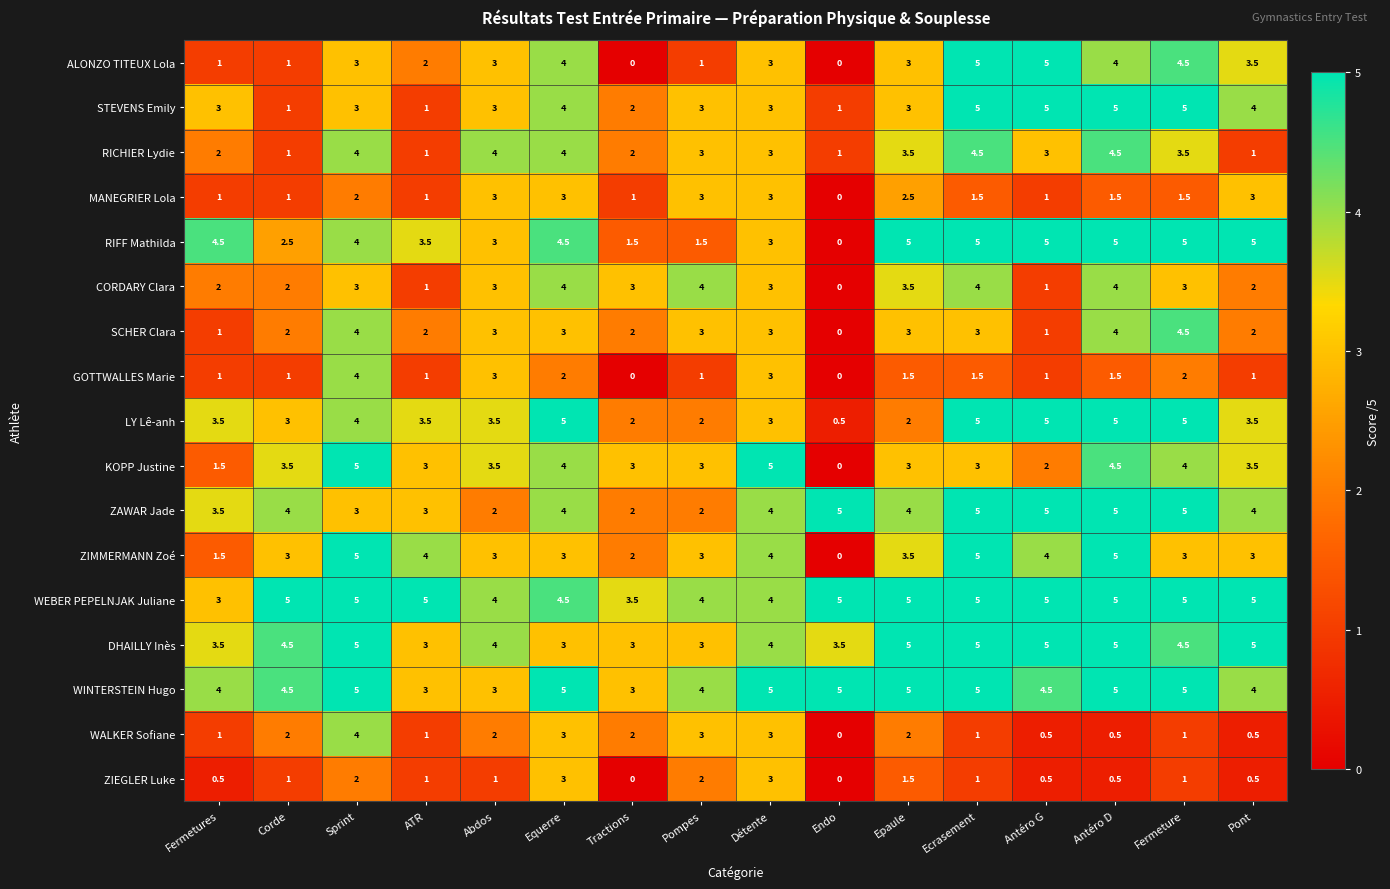

What is the lowest value of the WEBER PEPELNJAK Juliane series?

3.0